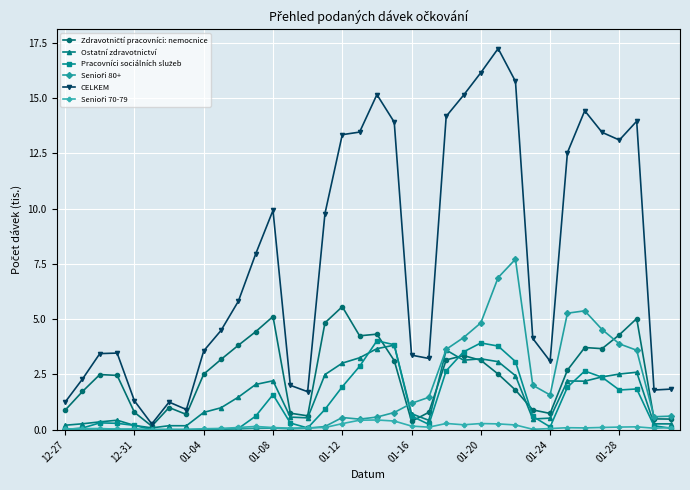

What is the greatest value displayed?

17.2